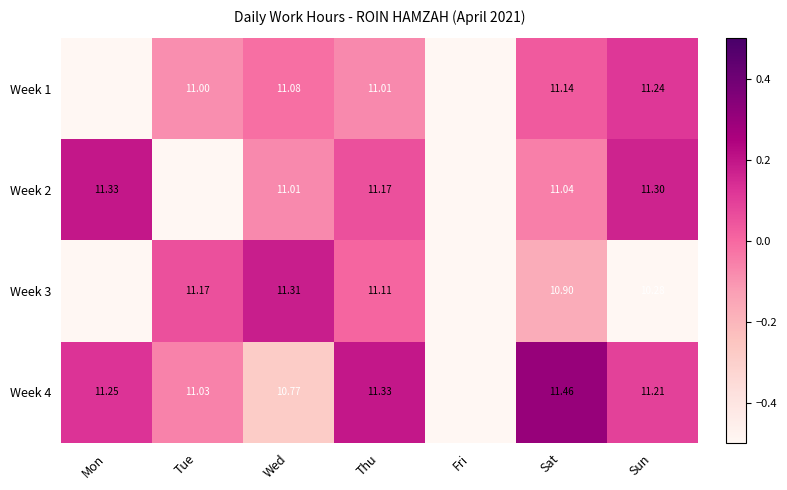

Which category has the highest value in the Week 2 series?

Mon